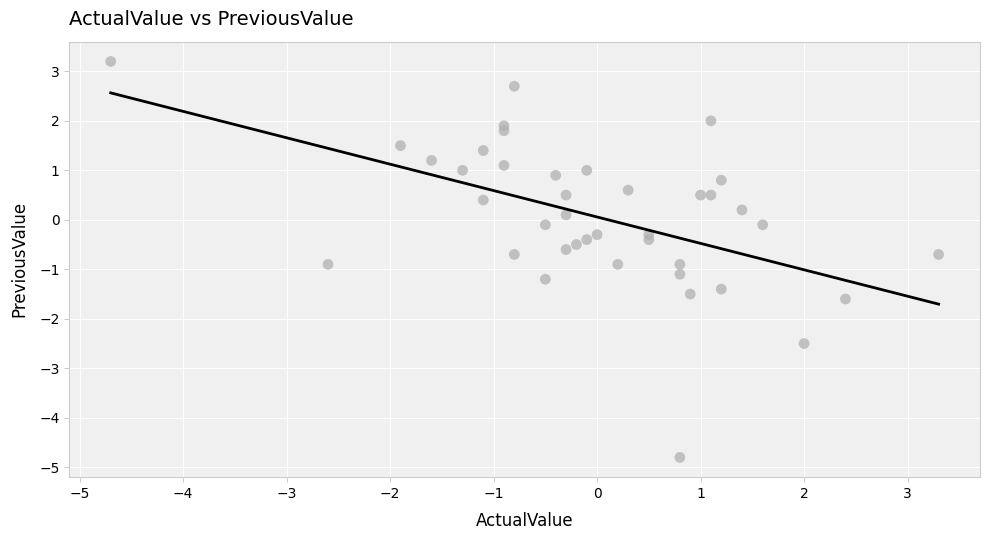

What is the range of X values (max minus min)?

8.0